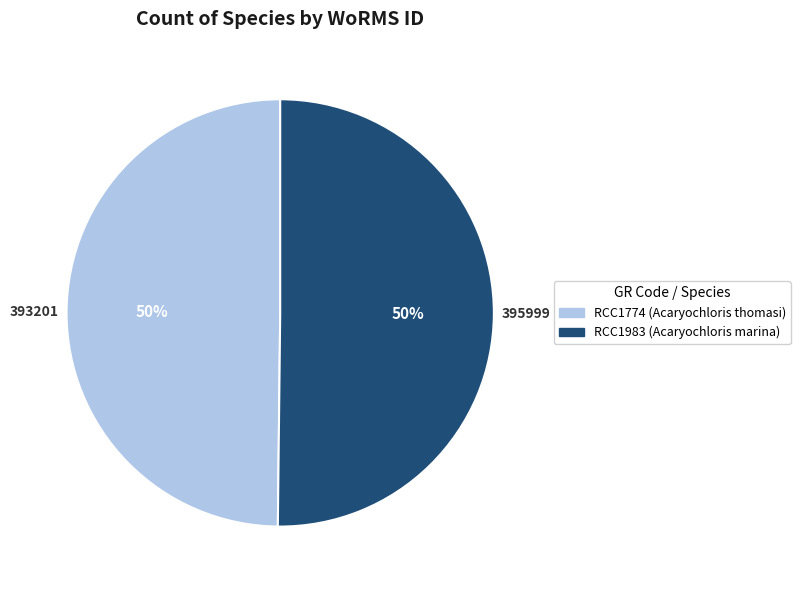

Combined, do RCC1983 (Acaryochloris marina) and RCC1774 (Acaryochloris thomasi) account for over 50%?

Yes